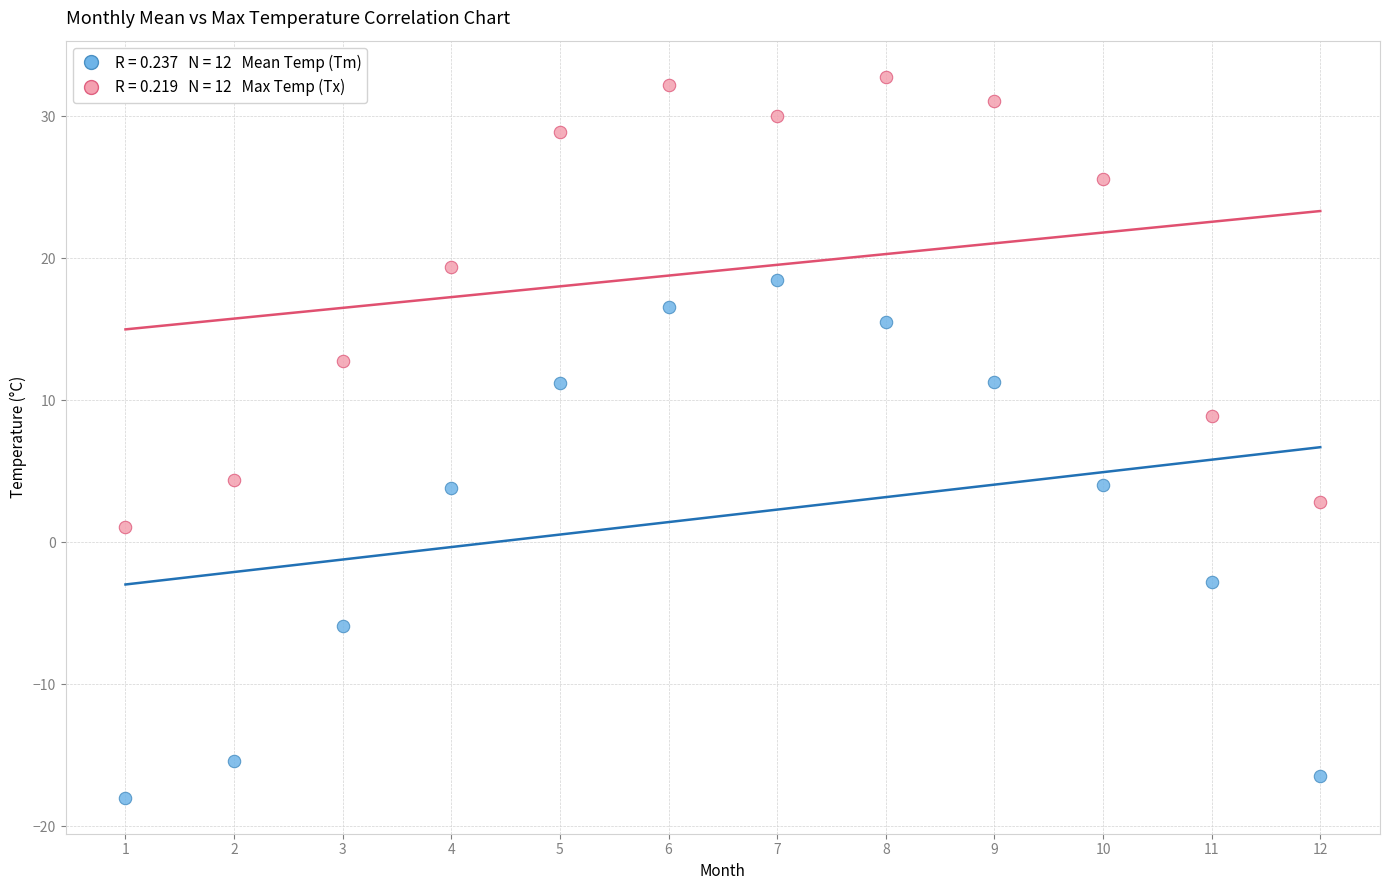

Across all data points, what is the range of Y values (max minus min)?

50.8